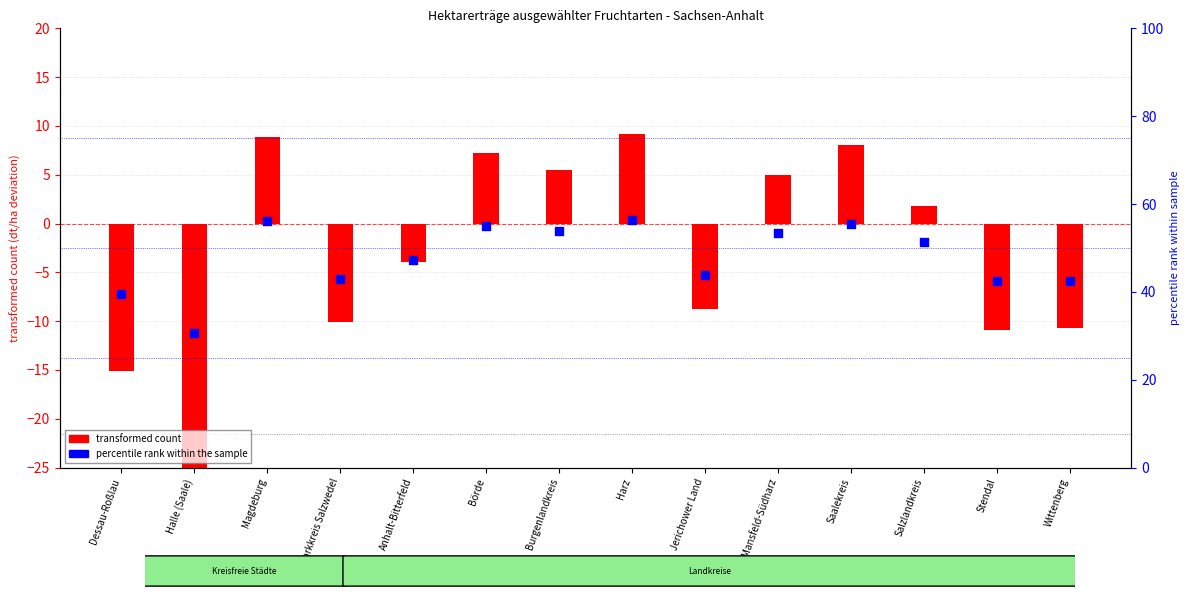

At how many categories does at least one series exceed -7?

14